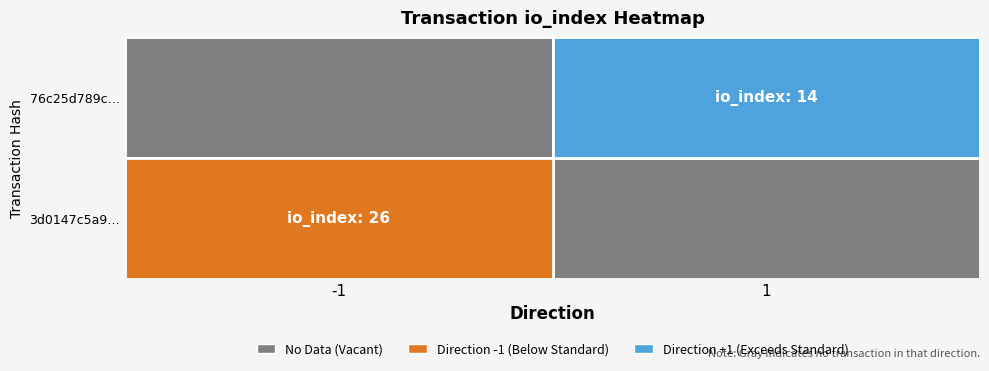

Count the number of categories in the chart.

2